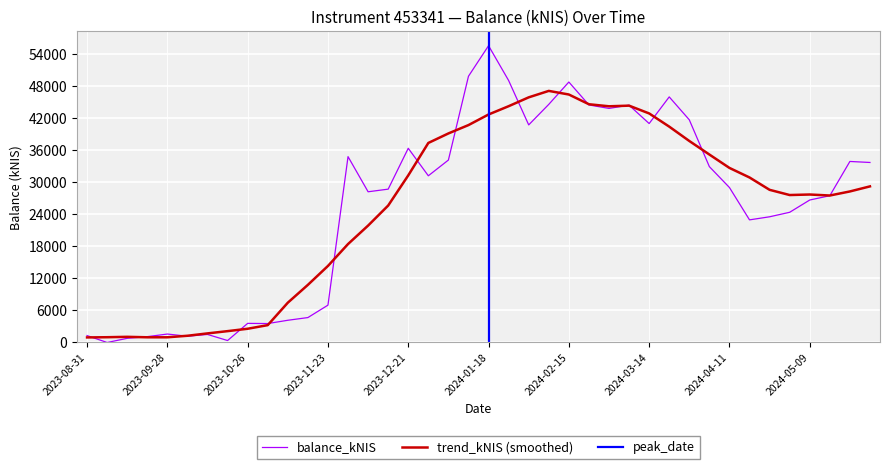

Is it true that the value at 2024-01-04 is 7862.8?

False